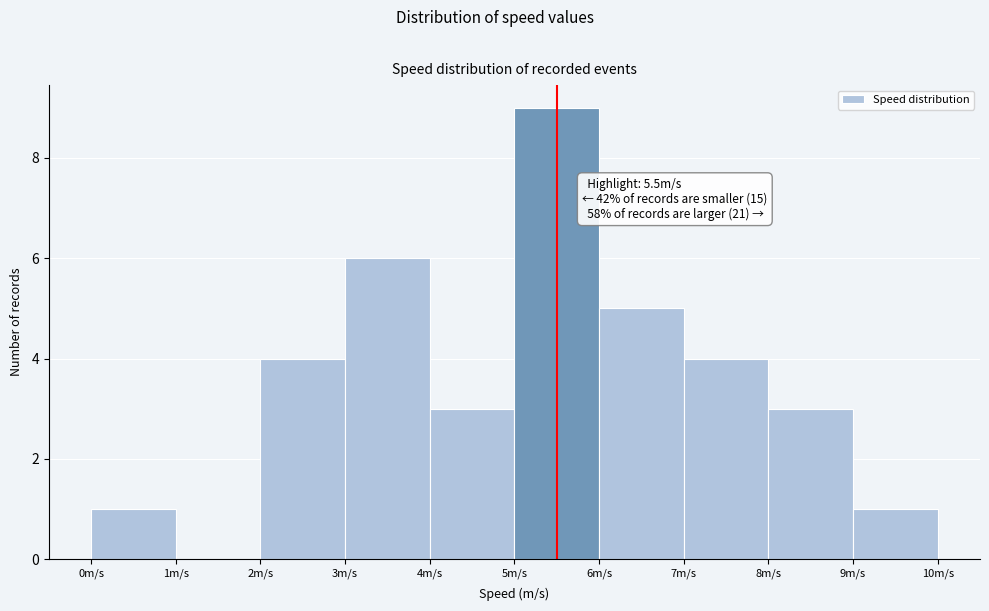

Which range on the x-axis has the tallest bar?

5 to 6